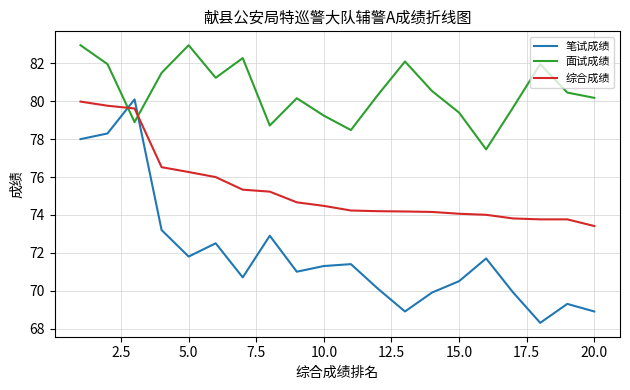

List the series in order of their overall mean, lowest first.

笔试成绩, 综合成绩, 面试成绩